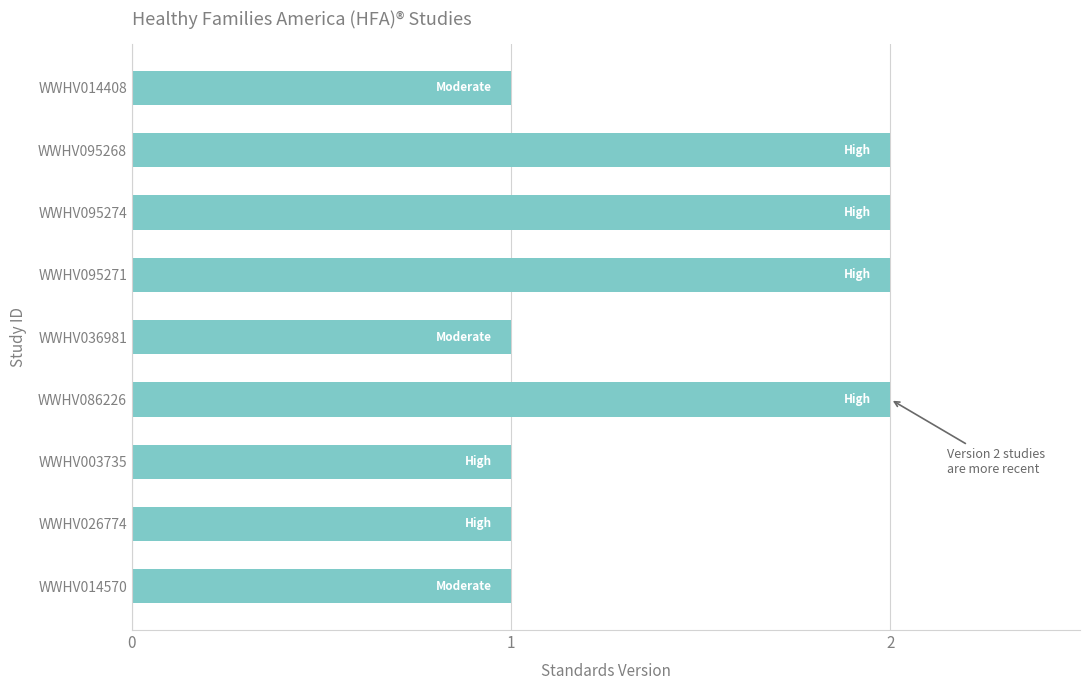

What is the maximum value shown in the chart?

2